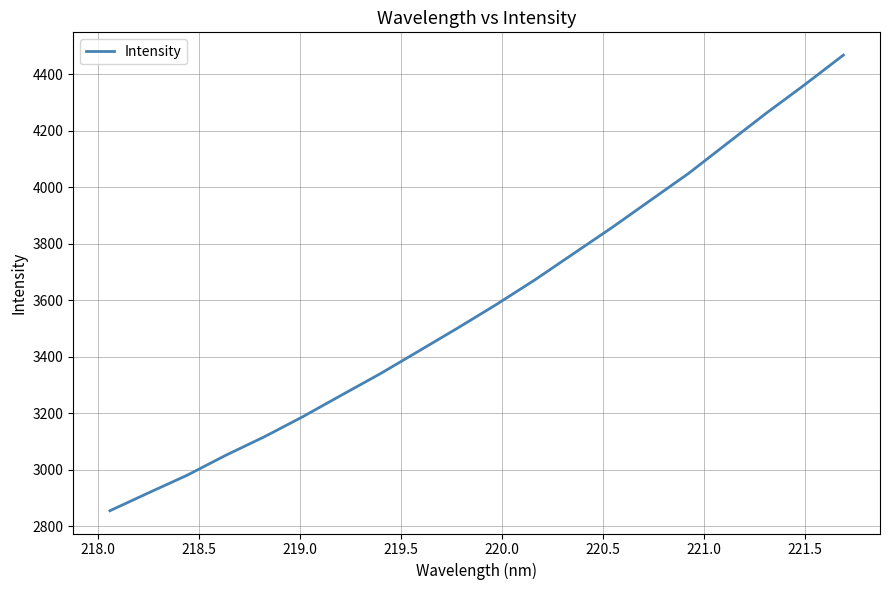

What is the maximum value shown in the chart?

4468.0